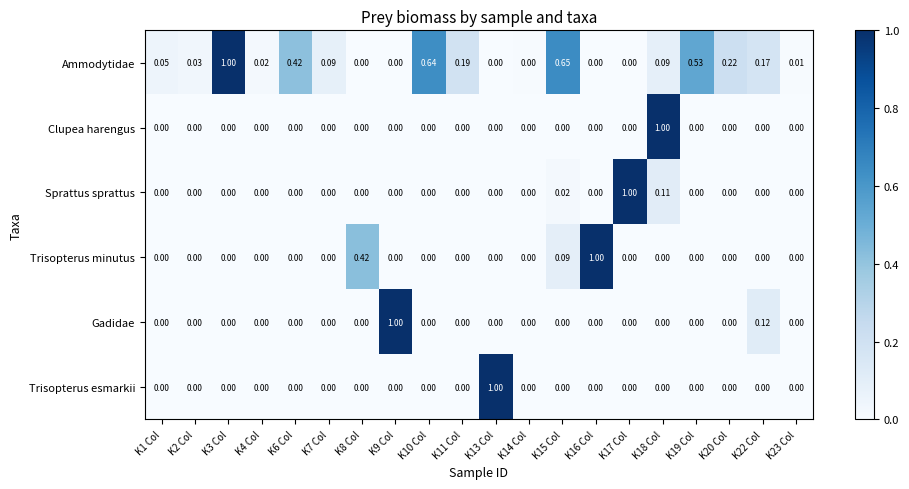

Which series has the largest total across all categories?

Ammodytidae